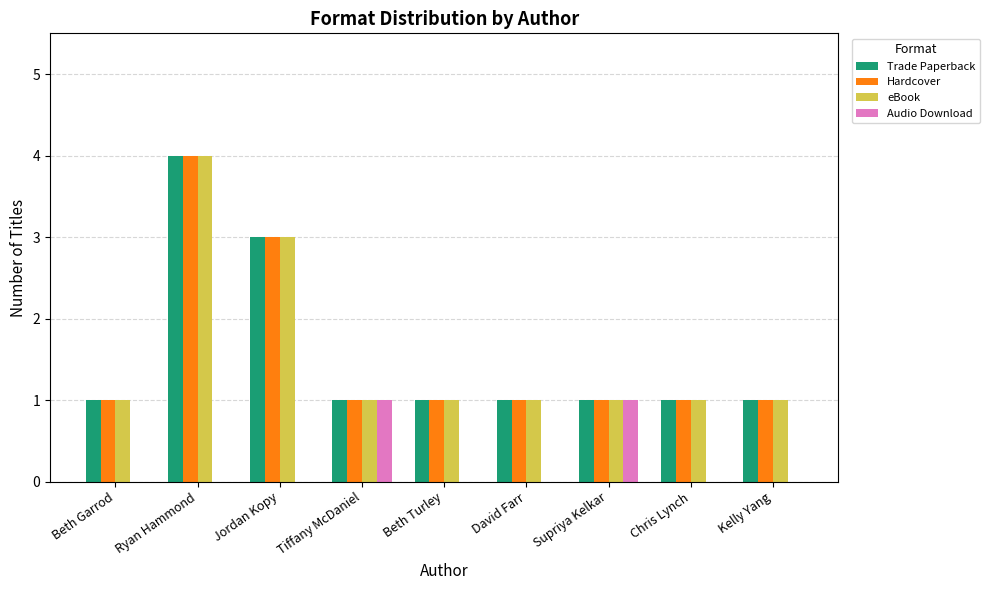

What is the maximum value for eBook?

4